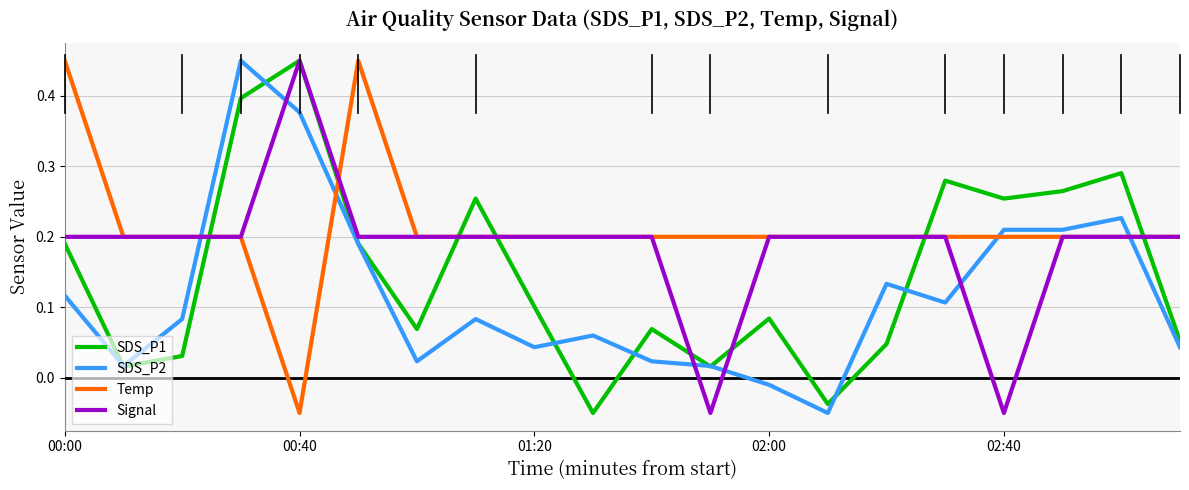

Which series has the largest total across all categories?

Temp